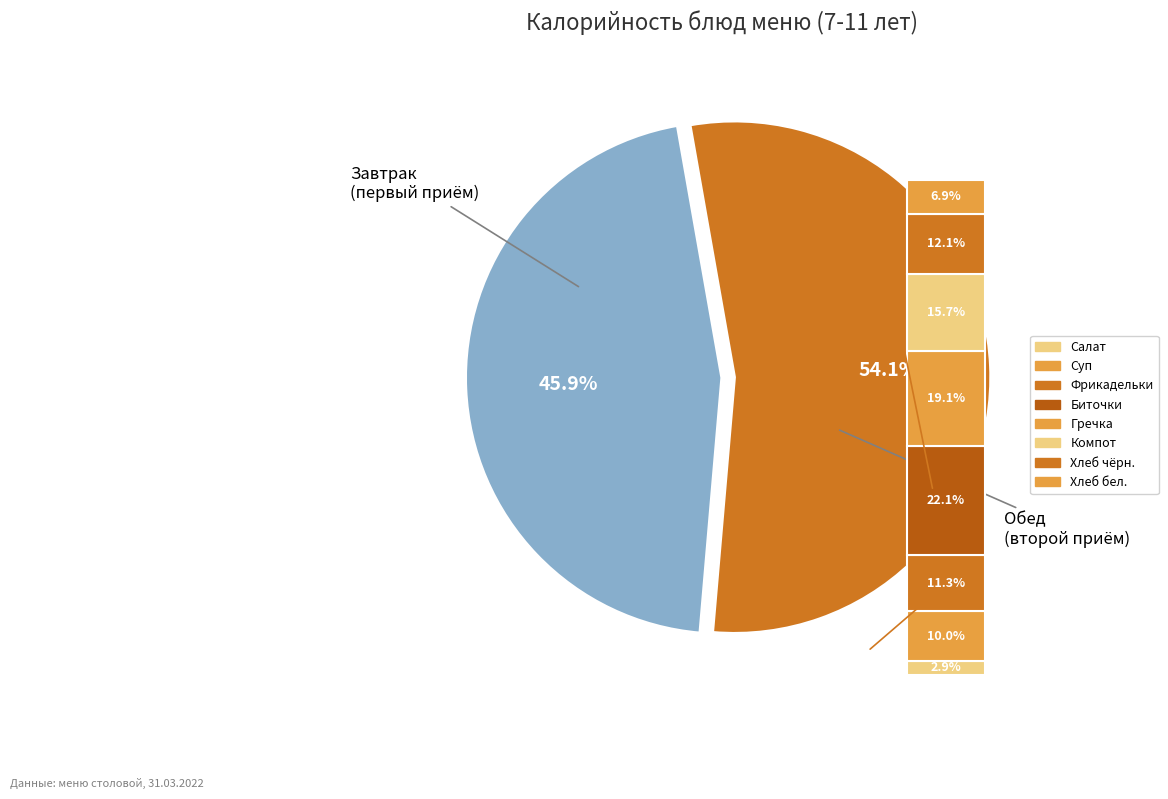

Is the sum of Каша гречневая and Хлеб ржано-пшеничный greater than half?

No